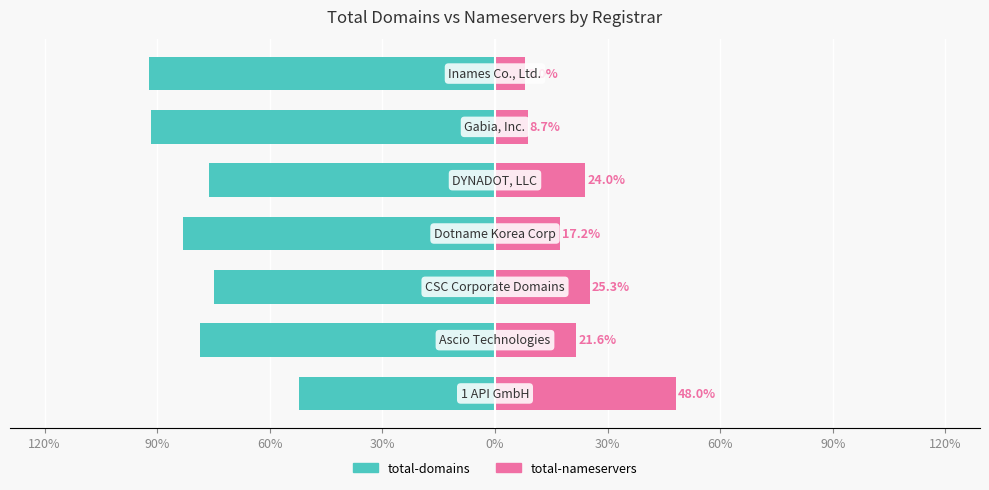

What is the lowest value of the total-domains series?

-92.0